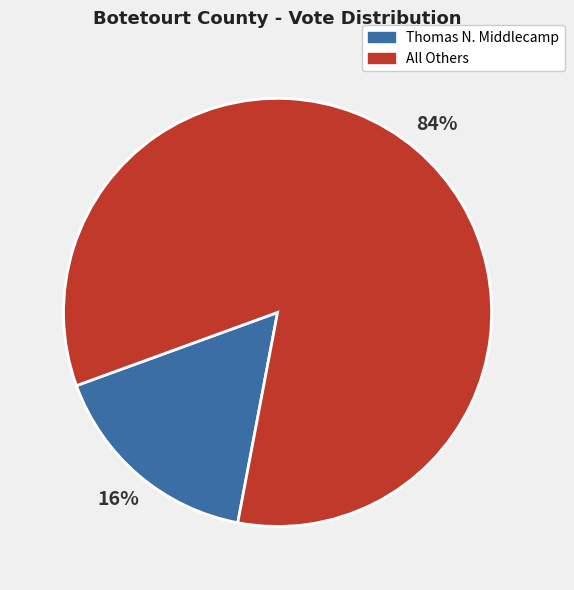

To the nearest percent, what is the average slice percentage?

50%